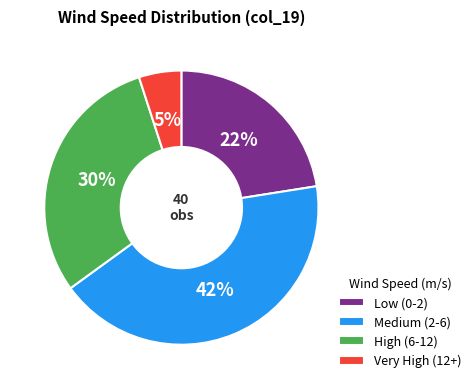

How many segments does this pie chart have?

4